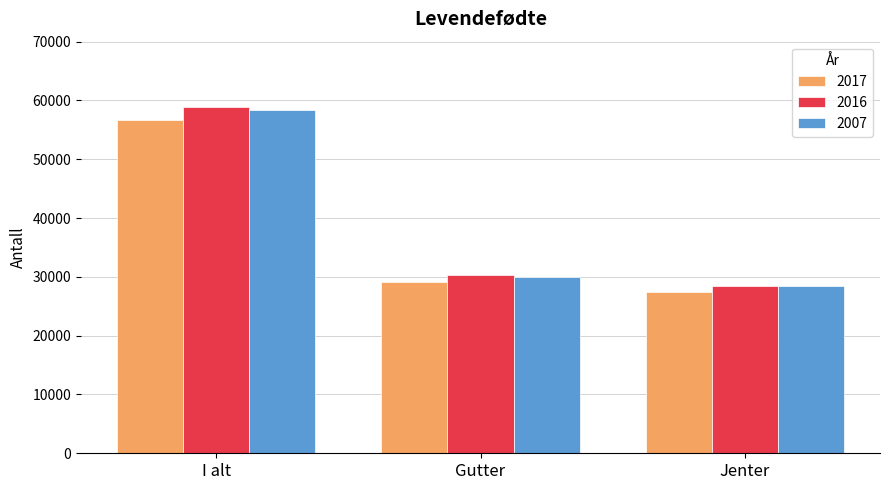

True or false: 2007 has a value of 49757 at Jenter.

False